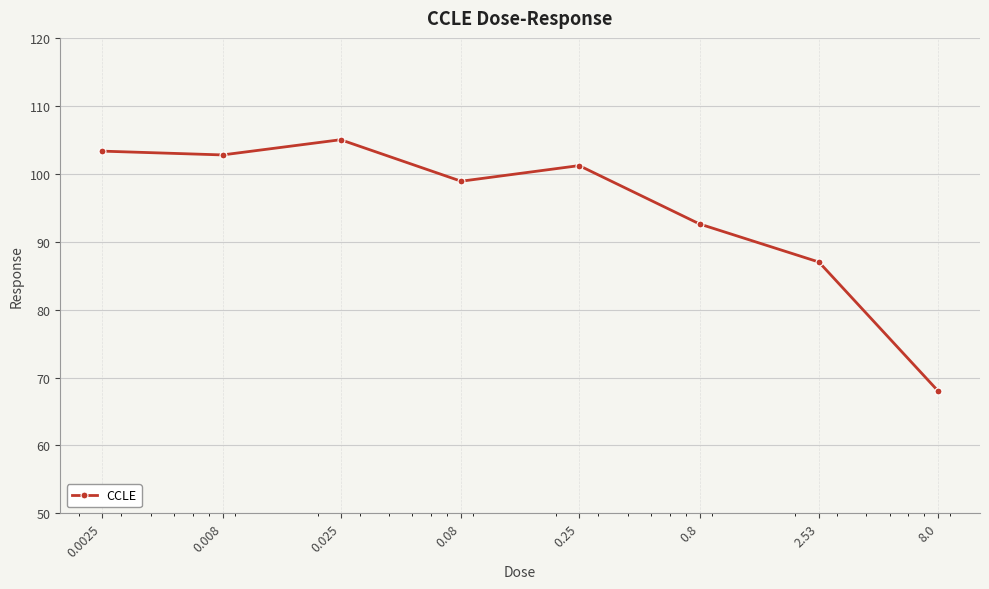

How many points are higher than both their immediate neighbors (excluding endpoints)?

2